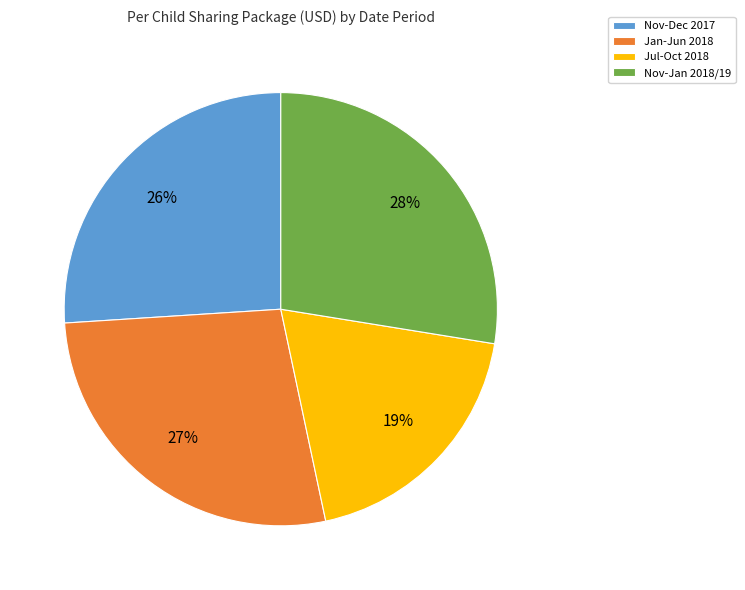

Is the sum of Jul-Oct 2018 and Nov-Jan 2018/19 greater than half?

No